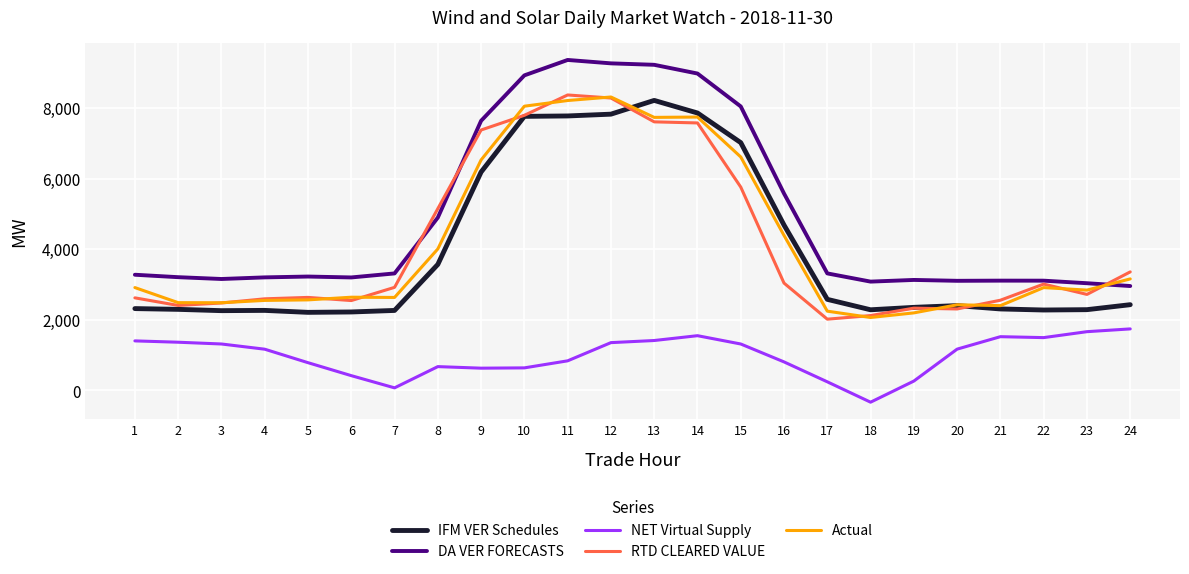

Does the chart have visible grid lines?

Yes